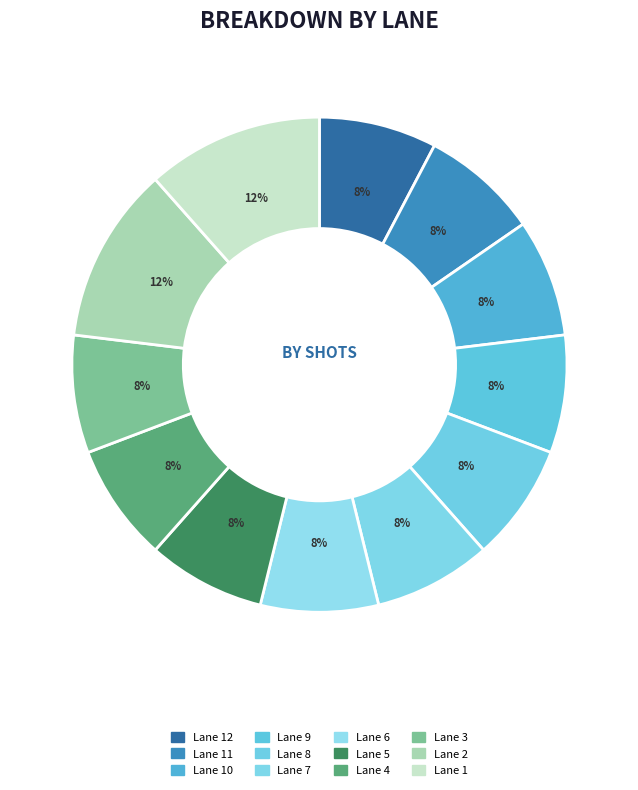

Which category has the smallest portion of the pie?

12